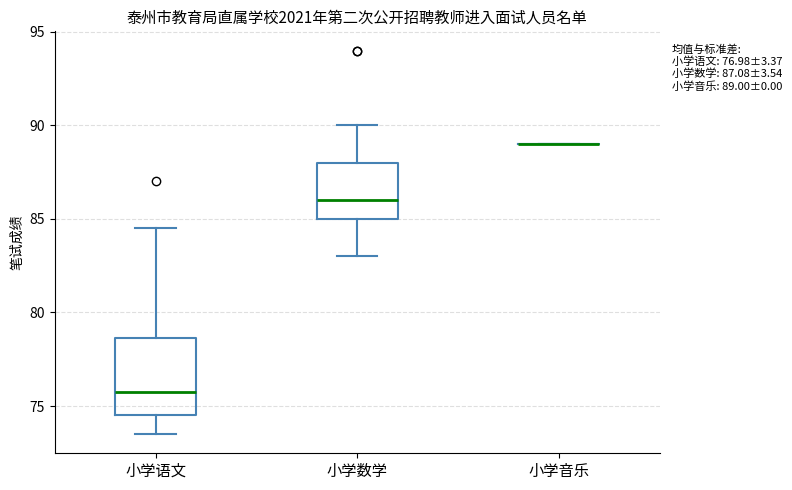

Comparing the boxes themselves (not the whiskers), which one is the tallest?

小学语文